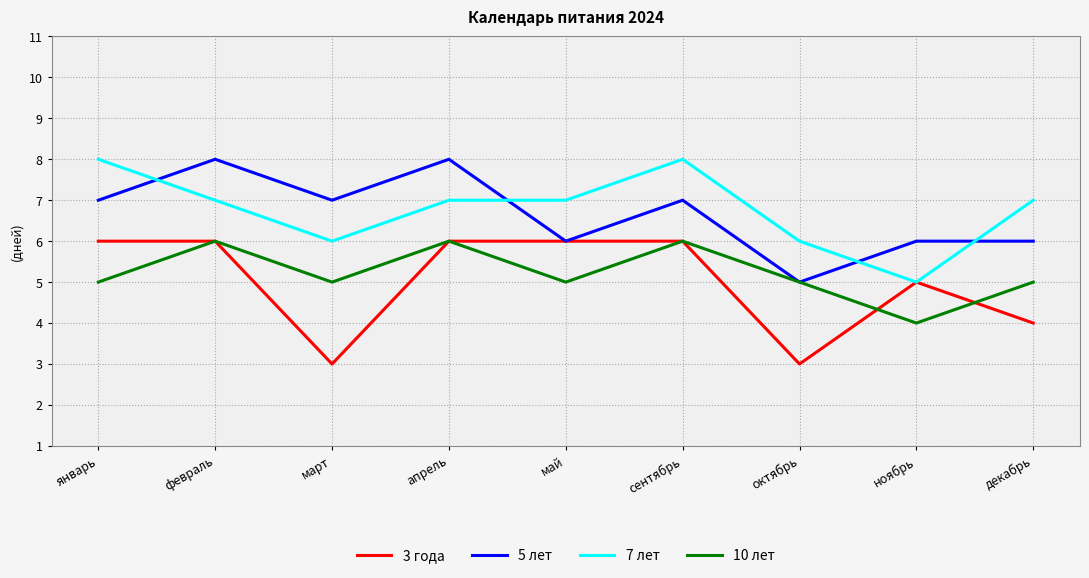

How many 10 лет values are between 5 and 6?

8